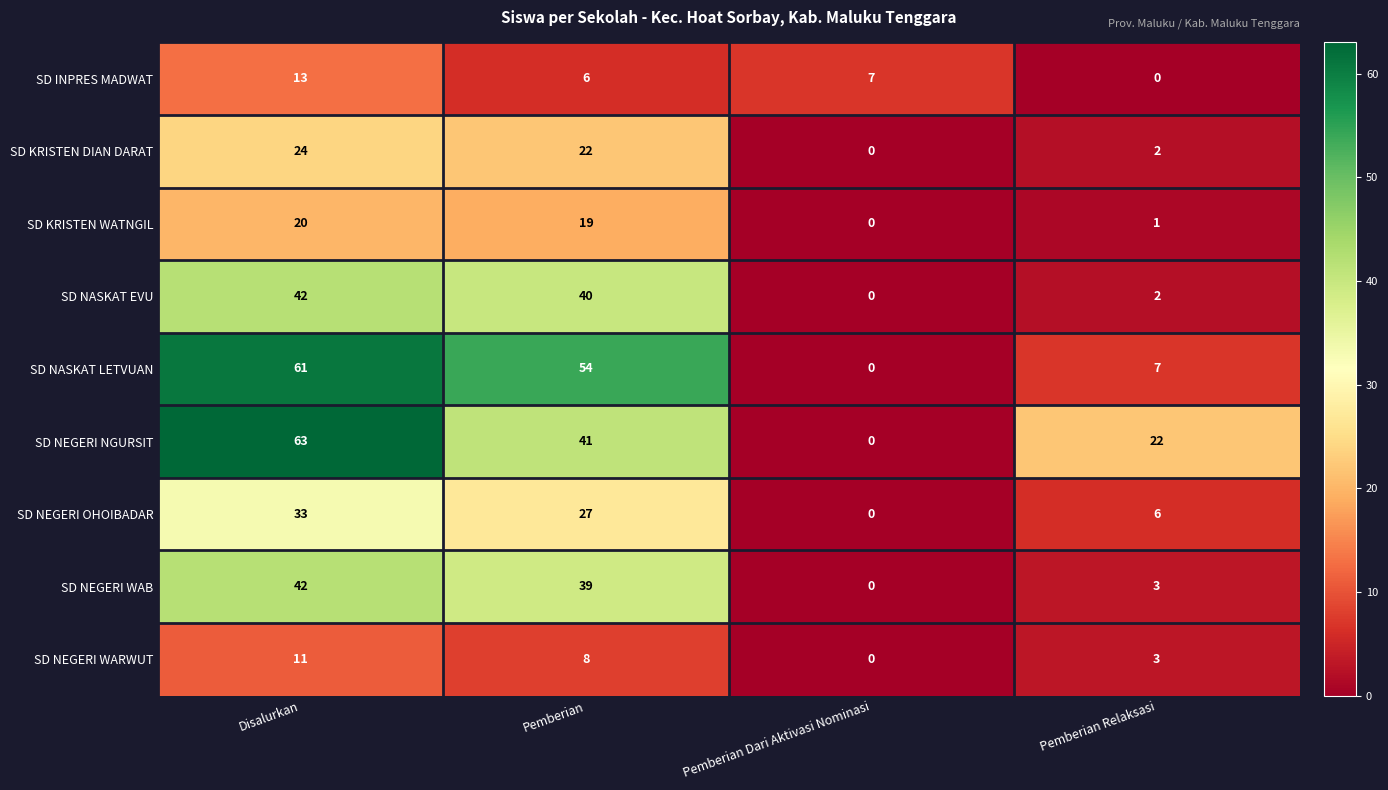

What is the greatest value displayed?

63